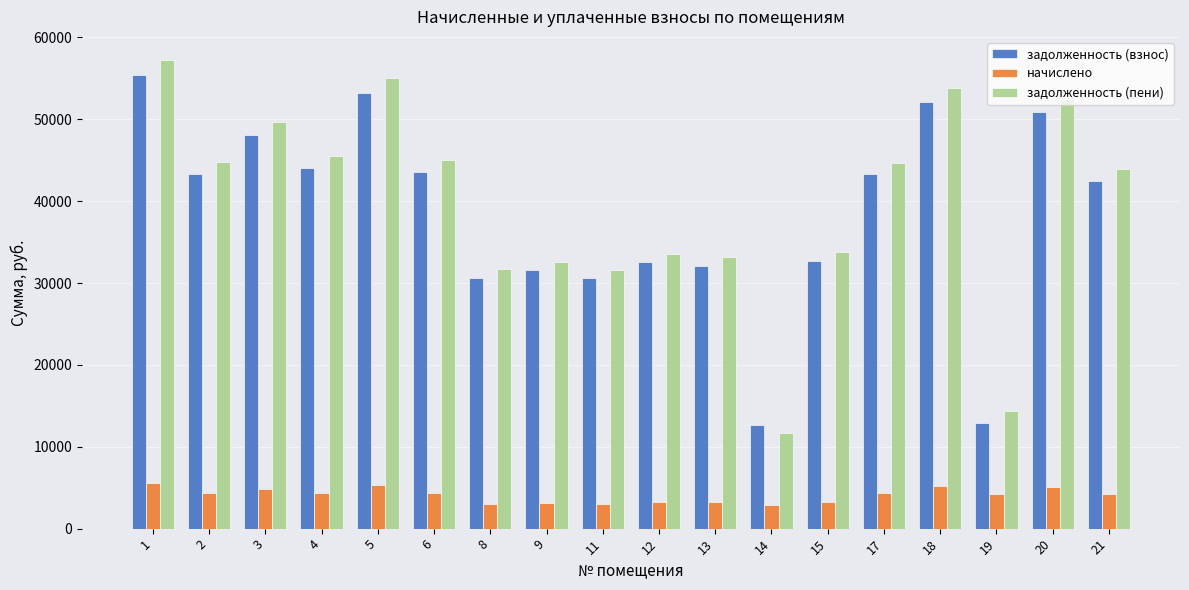

What are all the series names shown in the legend?

задолженность (взнос), начислено, задолженность (пени)